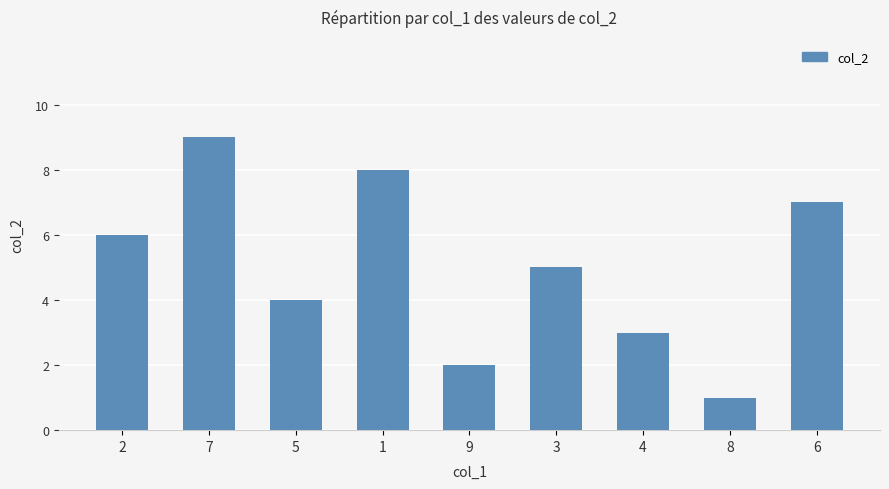

What is the change in value from 5 to 6?

+3